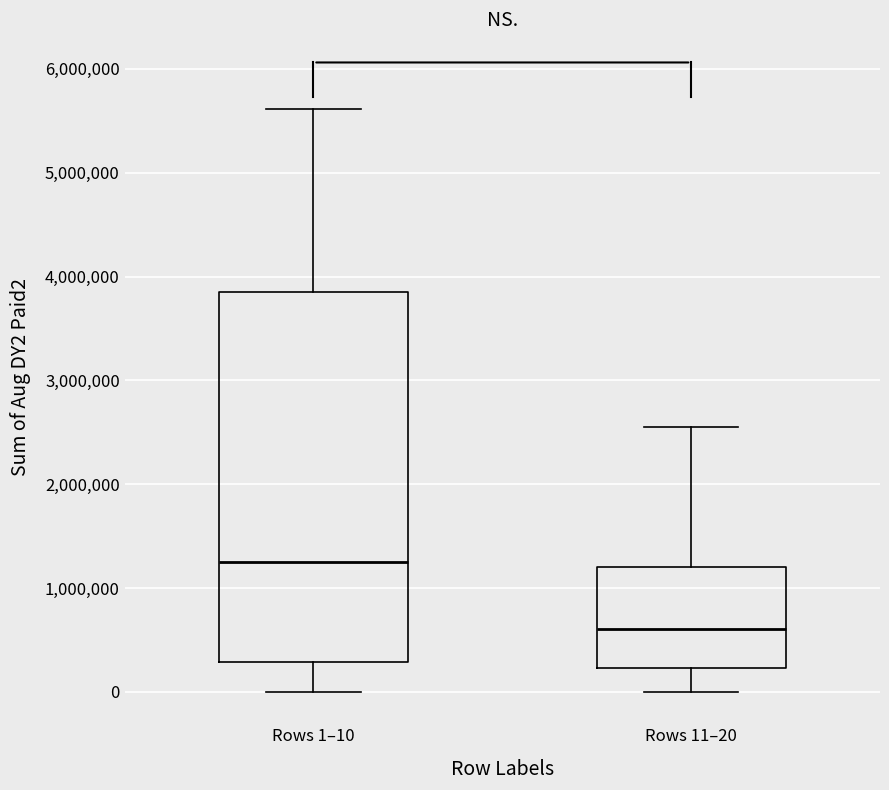

Where is the lower edge of the box for Rows 11–20 on the y-axis? The values are not printed on the chart, so give them approximately, as read against the axis.

200000